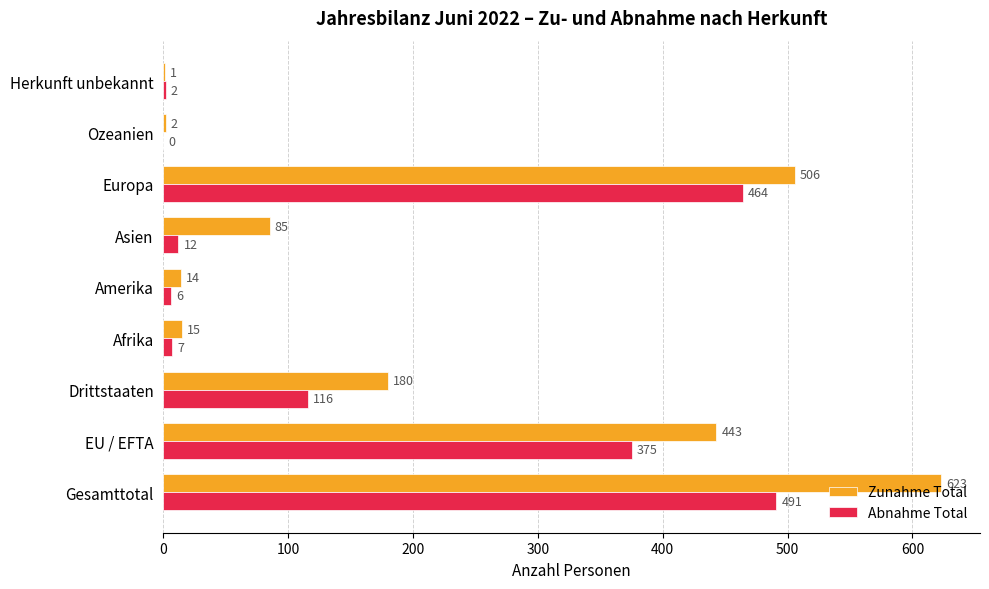

What is the average value of the Zunahme Total series?

208